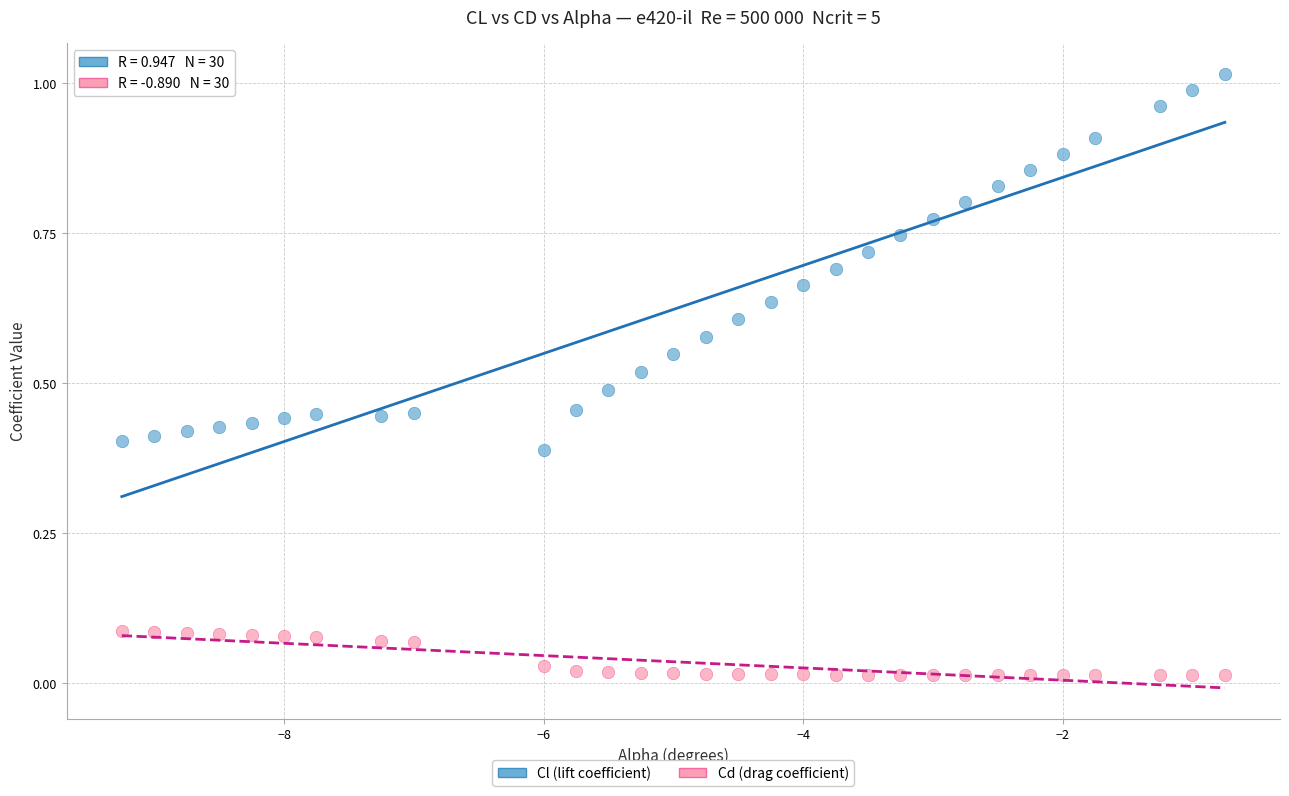

Across all data points, what is the range of X values (max minus min)?

8.5